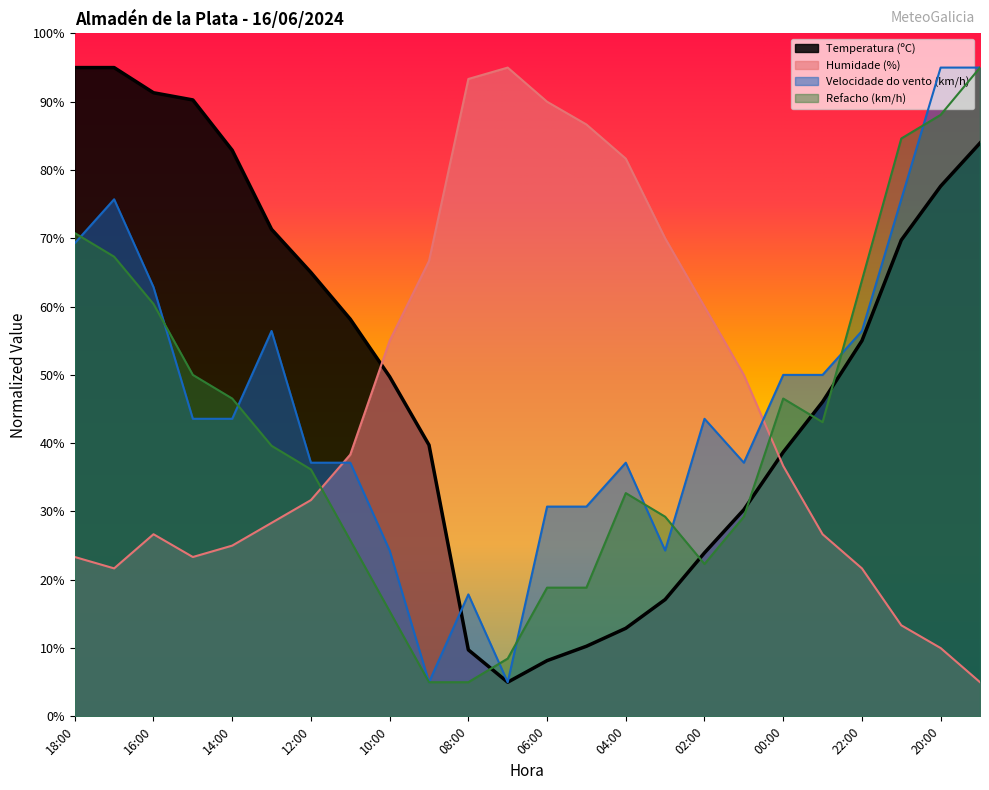

What is the label of the 3rd point from the right?

21:00